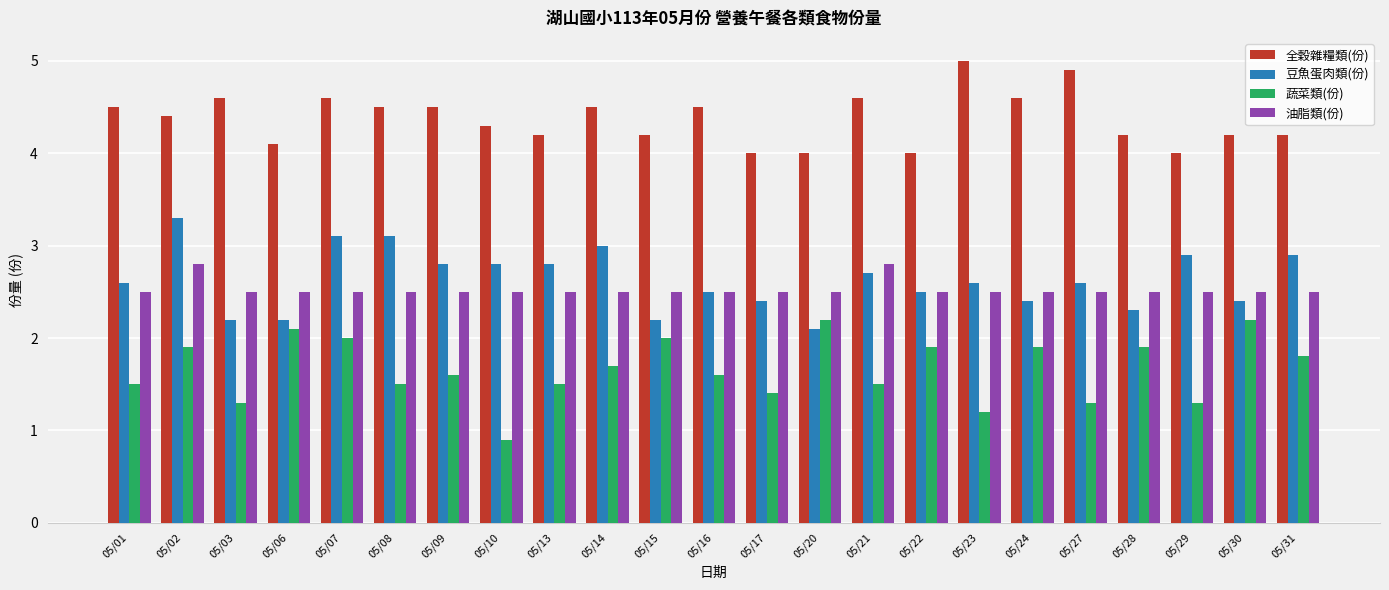

What is the sum of all 蔬菜類(份) values?

38.2